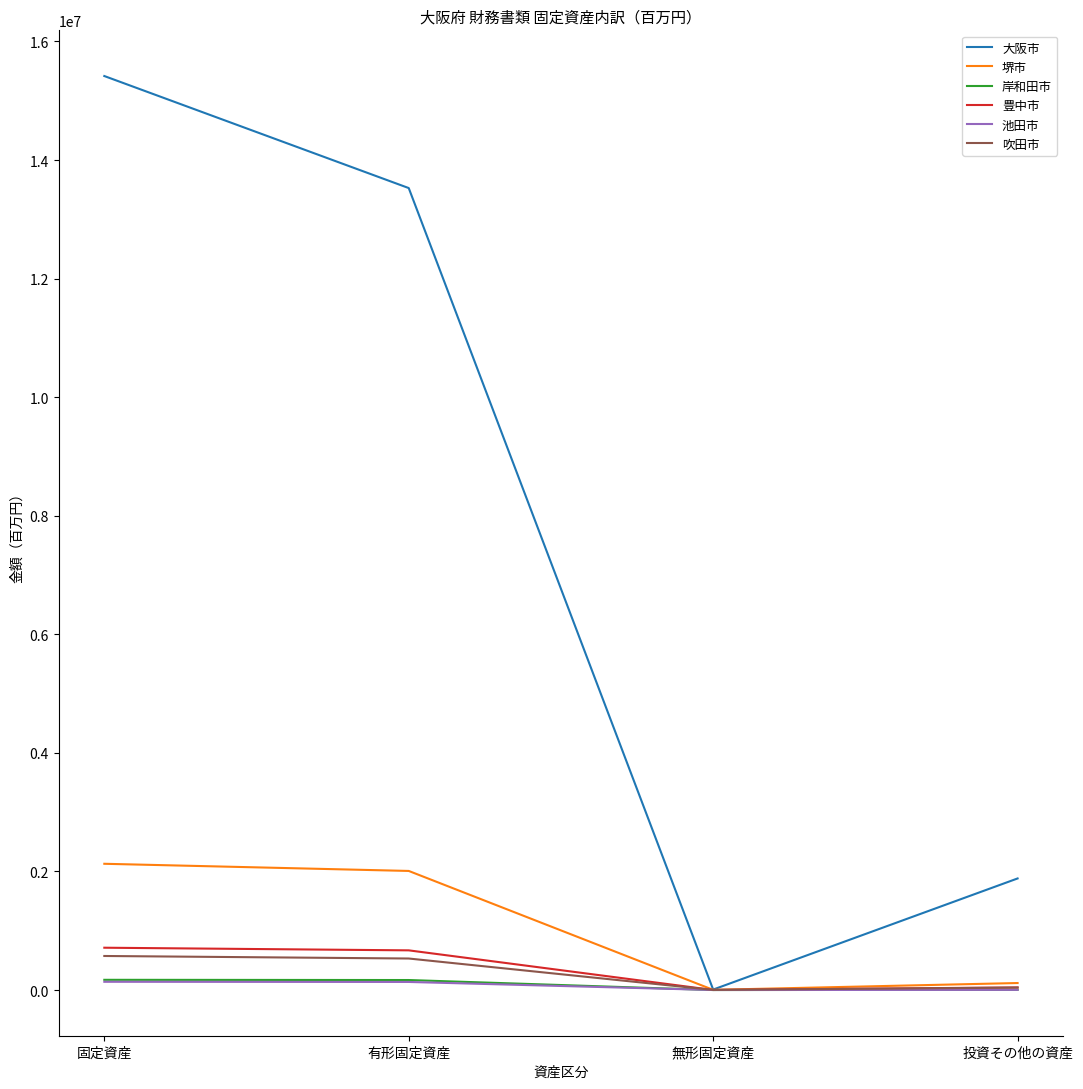

What value does the 豊中市 series have at 無形固定資産, to the nearest 10?

650